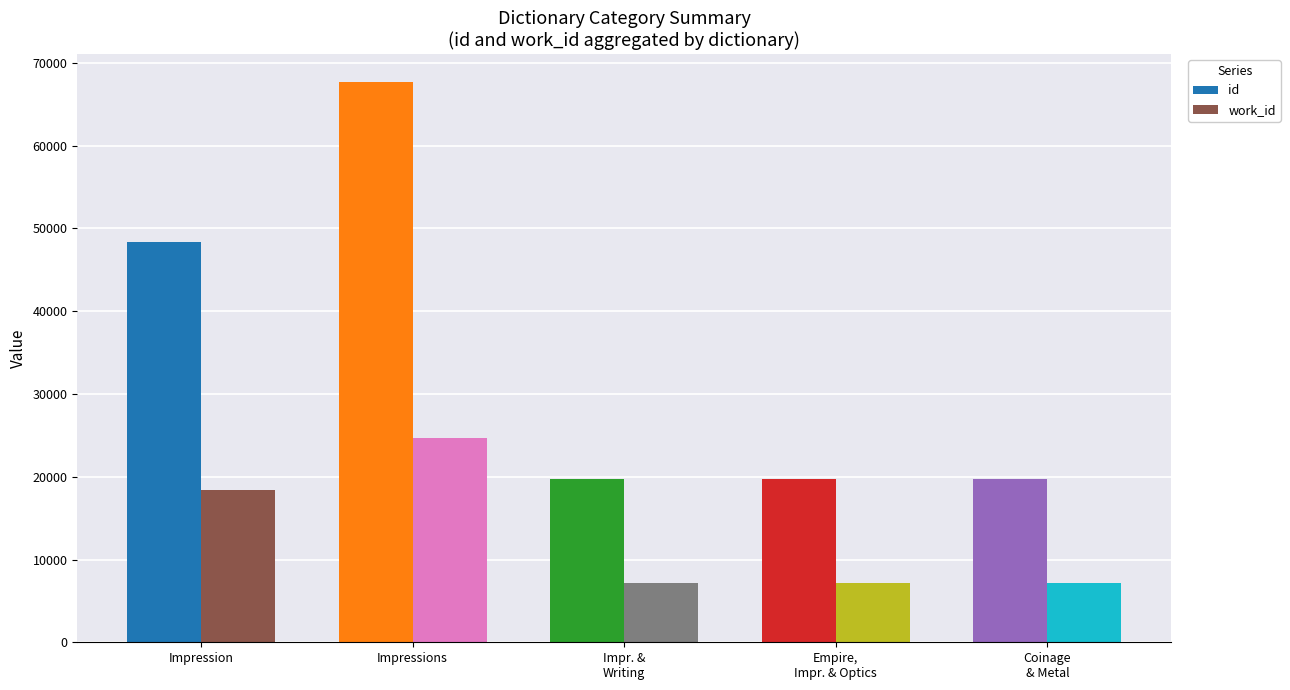

True or false: id has a value of 83960 at Impression.

False